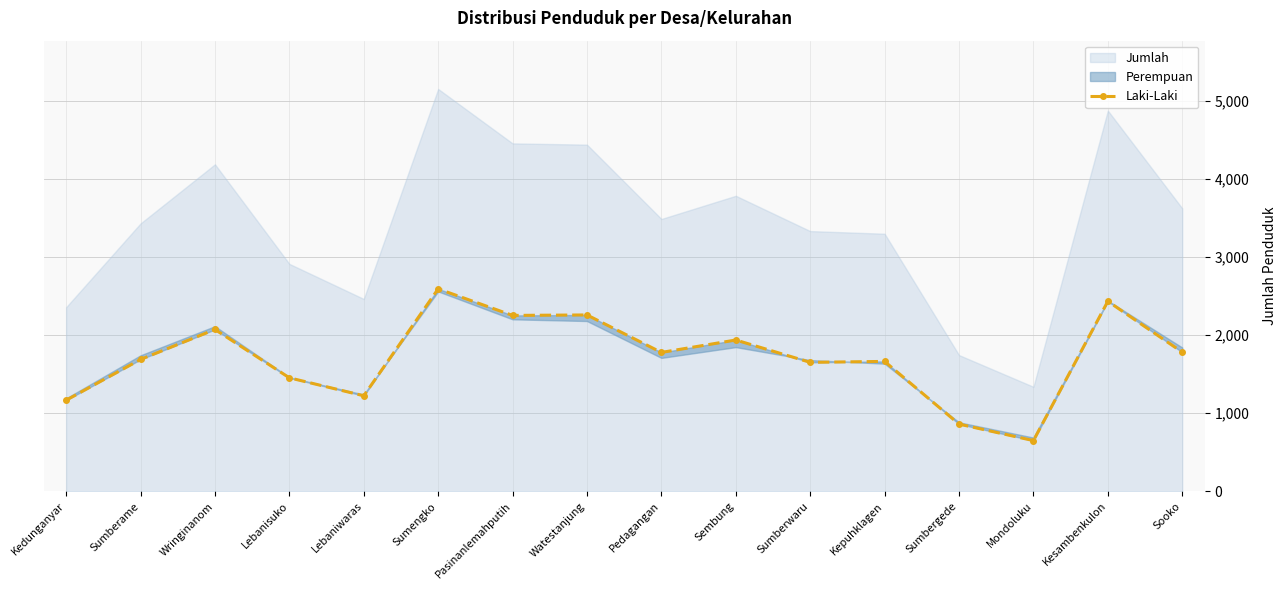

List the labels in order of value, smallest first.

Mondoluku, Sumbergede, Kedunganyar, Lebaniwaras, Lebanisuko, Sumberwaru, Kepuhklagen, Sumberame, Pedagangan, Sooko, Sembung, Wringinanom, Pasinanlemahputih, Watestanjung, Kesambenkulon, Sumengko